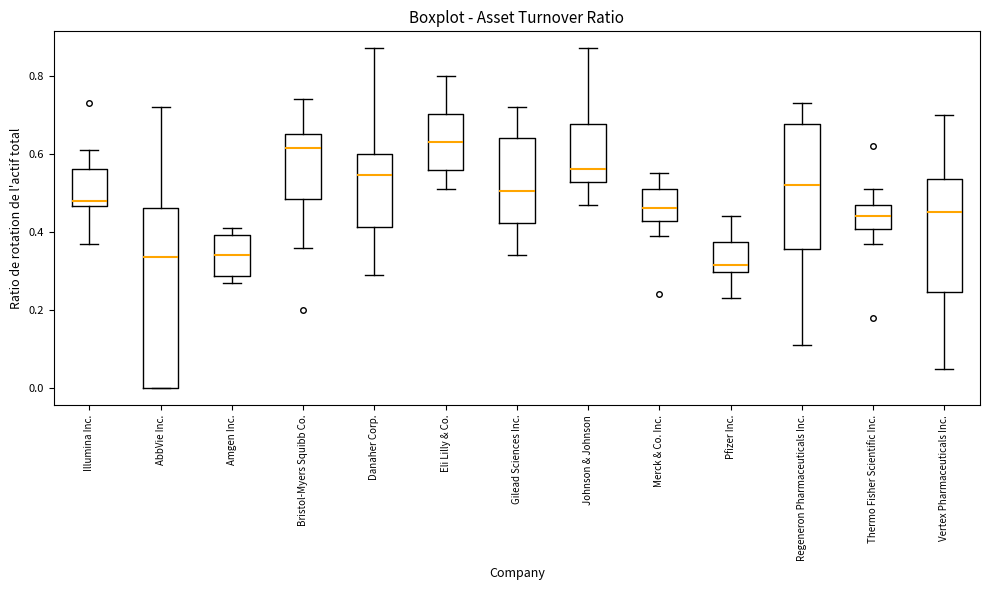

Reading left to right, transcribe this box plot: for each box, give where its median line is, the range the box spans, and where its two whiskers end, as read against the y-axis. The values are not printed on the chart, so give them approximately, as read against the axis.

Illumina Inc.: median 0.48, box 0.46 to 0.56, whiskers 0.38 to 0.62
AbbVie Inc.: median 0.34, box 0.00 to 0.46, whiskers 0.00 to 0.72
Amgen Inc.: median 0.34, box 0.28 to 0.40, whiskers 0.28 (just below the box's lower edge) to 0.42
Bristol-Myers Squibb Co.: median 0.62, box 0.48 to 0.66, whiskers 0.36 to 0.74
Danaher Corp.: median 0.54, box 0.42 to 0.60, whiskers 0.30 to 0.88
Eli Lilly & Co.: median 0.64, box 0.56 to 0.70, whiskers 0.52 to 0.80
Gilead Sciences Inc.: median 0.50, box 0.42 to 0.64, whiskers 0.34 to 0.72
Johnson & Johnson: median 0.56, box 0.52 to 0.68, whiskers 0.48 to 0.88
Merck & Co. Inc.: median 0.46, box 0.42 to 0.52, whiskers 0.40 to 0.56
Pfizer Inc.: median 0.32, box 0.30 to 0.38, whiskers 0.24 to 0.44
Regeneron Pharmaceuticals Inc.: median 0.52, box 0.36 to 0.68, whiskers 0.12 to 0.74
Thermo Fisher Scientific Inc.: median 0.44, box 0.40 to 0.48, whiskers 0.38 to 0.52
Vertex Pharmaceuticals Inc.: median 0.46, box 0.24 to 0.54, whiskers 0.06 to 0.70